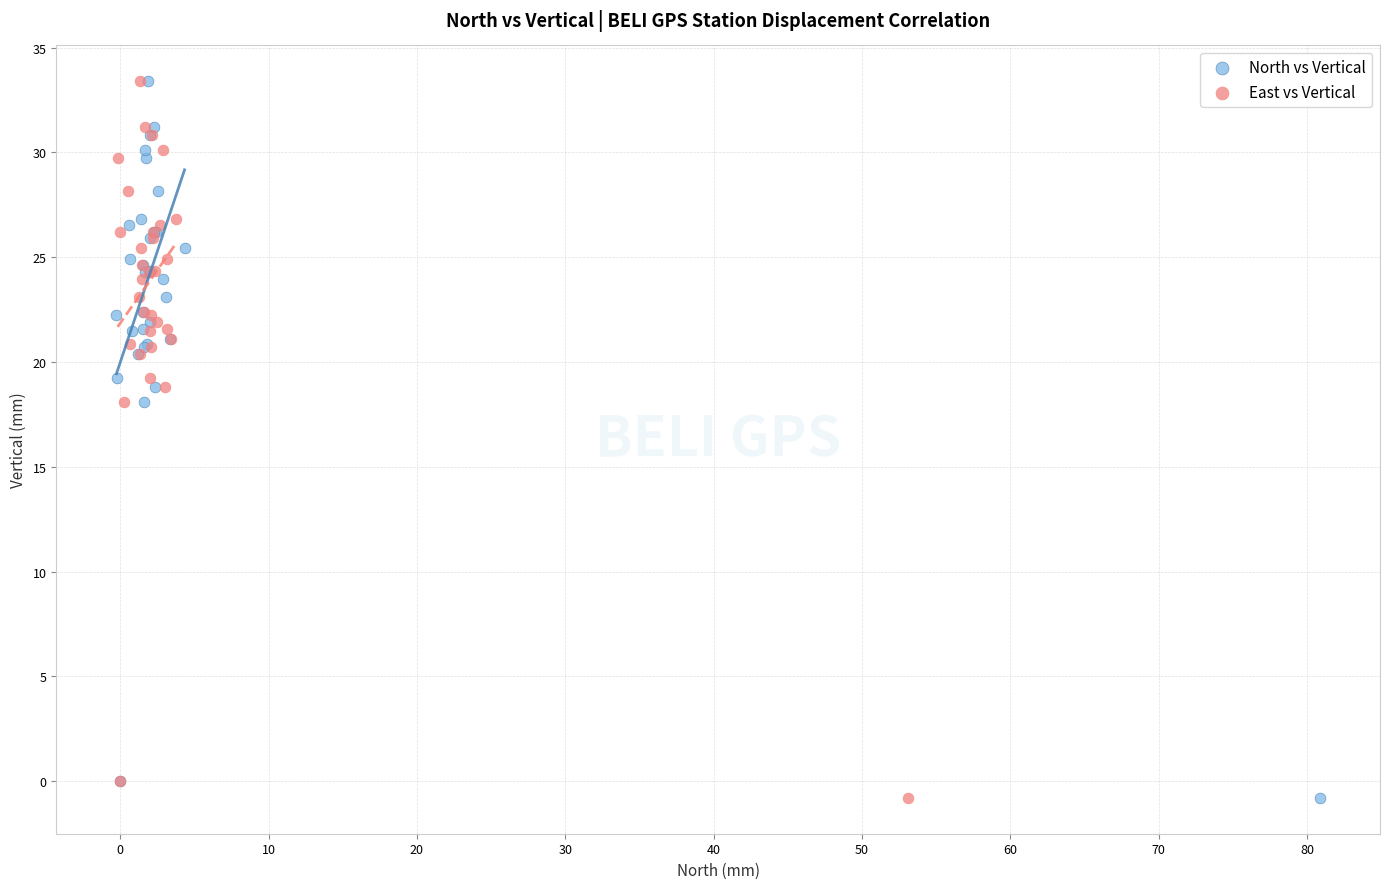

What are all the series names shown in the legend?

North vs Vertical, East vs Vertical